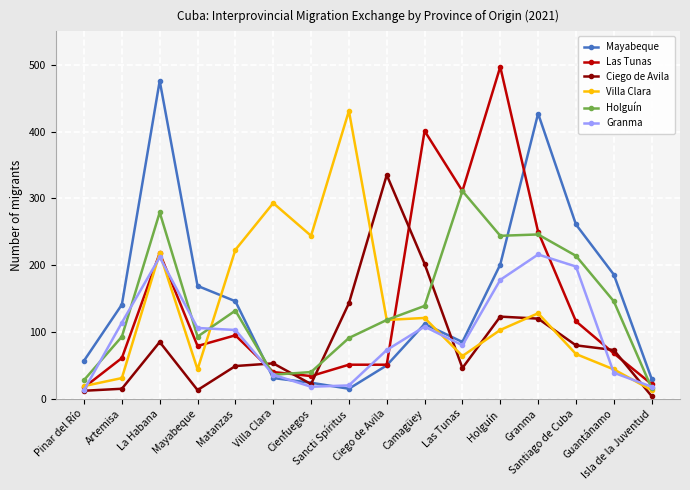

How many categories are shown in the chart?

16